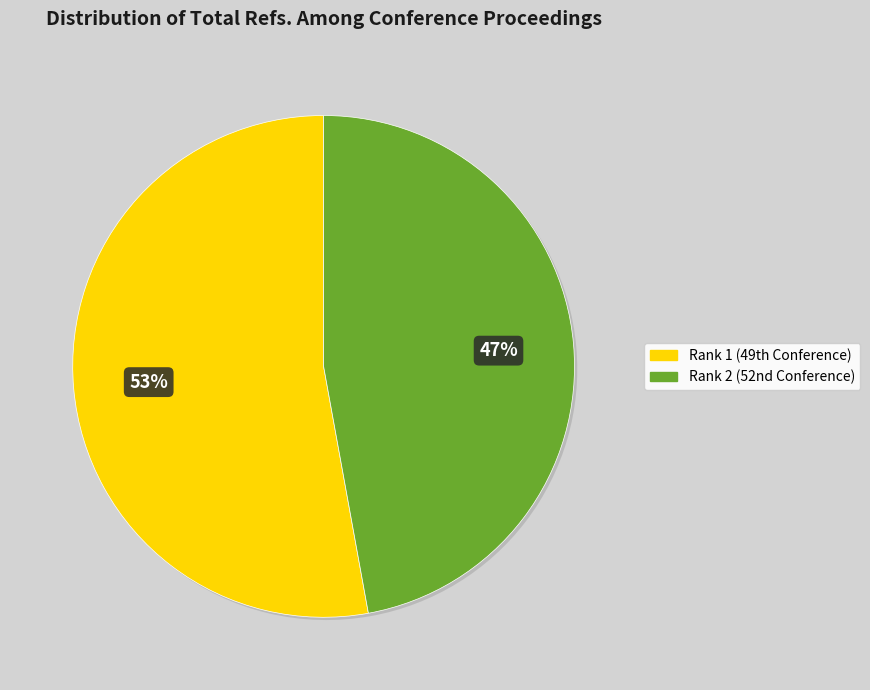

To the nearest percent, what is the average slice percentage?

50%